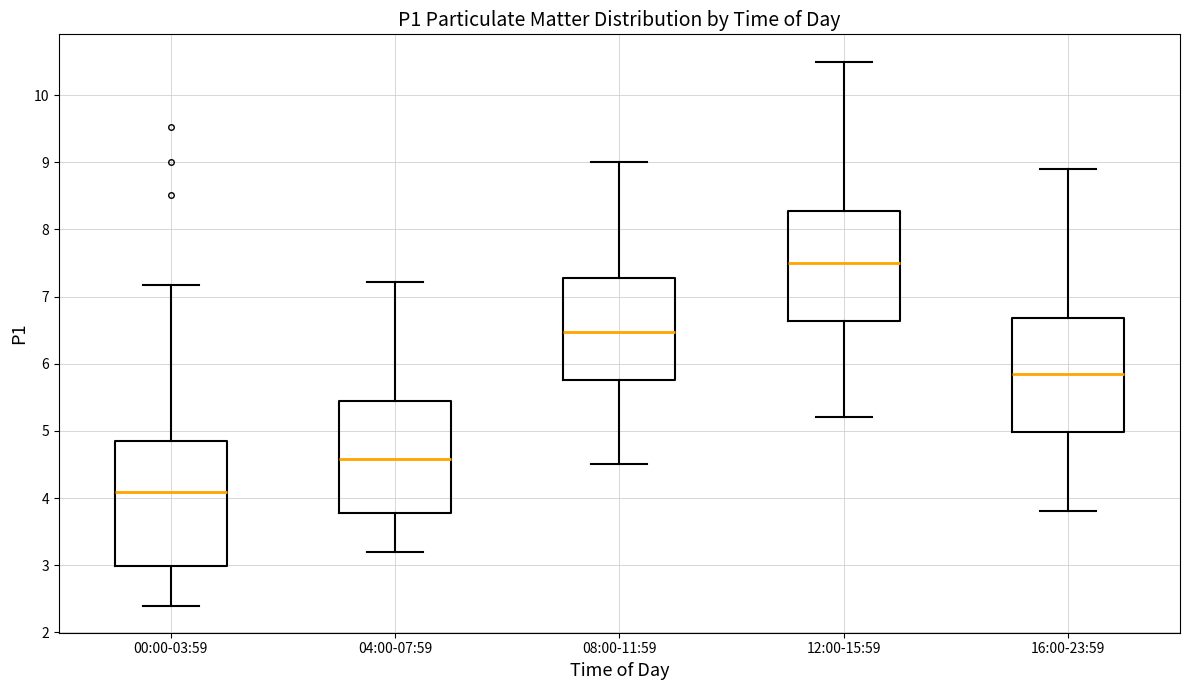

Reading left to right, read every box against the y-axis: the position of its median line, the range the box covers, and the ends of its whiskers. The values are not printed on the chart, so give them approximately, as read against the axis.

00:00-03:59: median 4.1, box 3.0 to 4.9, whiskers 2.4 to 7.2
04:00-07:59: median 4.6, box 3.8 to 5.5, whiskers 3.2 to 7.2
08:00-11:59: median 6.5, box 5.8 to 7.3, whiskers 4.5 to 9.0
12:00-15:59: median 7.5, box 6.6 to 8.3, whiskers 5.2 to 10.5
16:00-23:59: median 5.9, box 5.0 to 6.7, whiskers 3.8 to 8.9